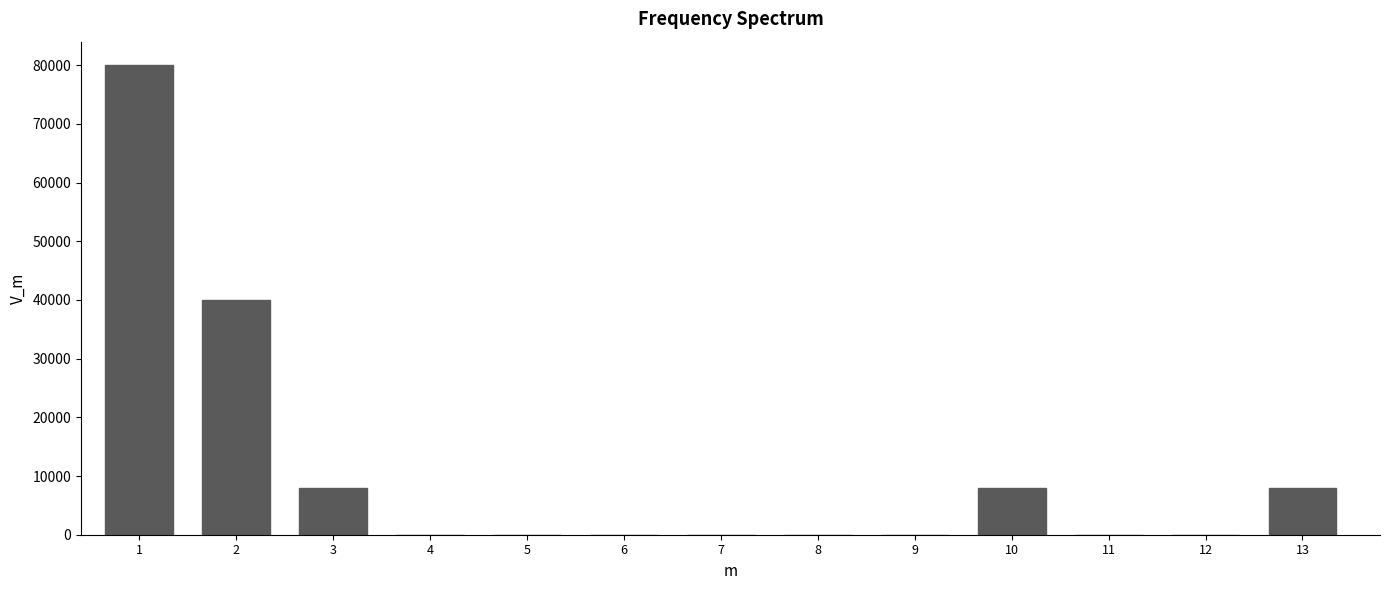

Reading right to left, what are all the values shown in this chart?

13=8000	12=0	11=0	10=8000	9=0	8=0	7=0	6=0	5=0	4=0	3=8000	2=40000	1=80000